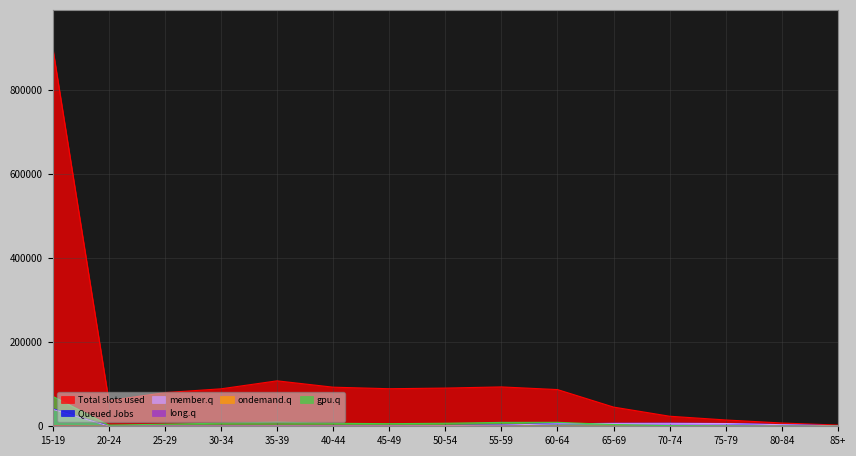

How many values in the ondemand.q series exceed 31?

7